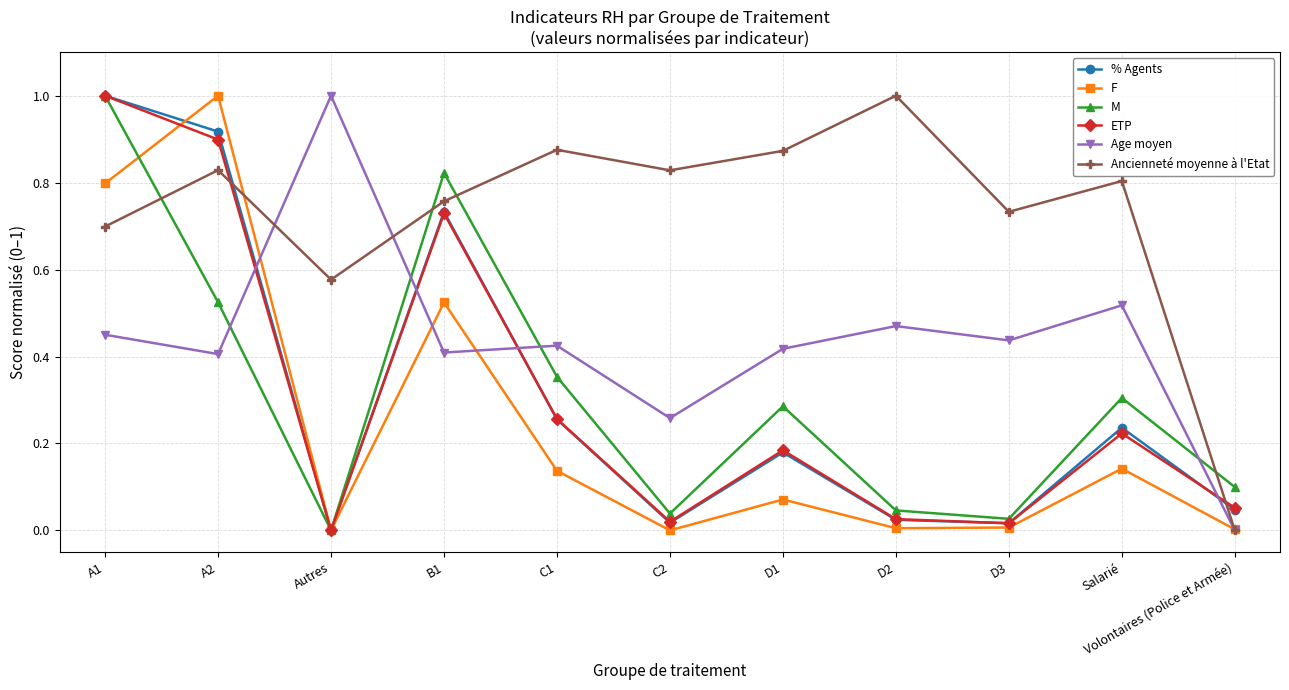

Is it true that Age moyen equals 0.3 at C2?

True